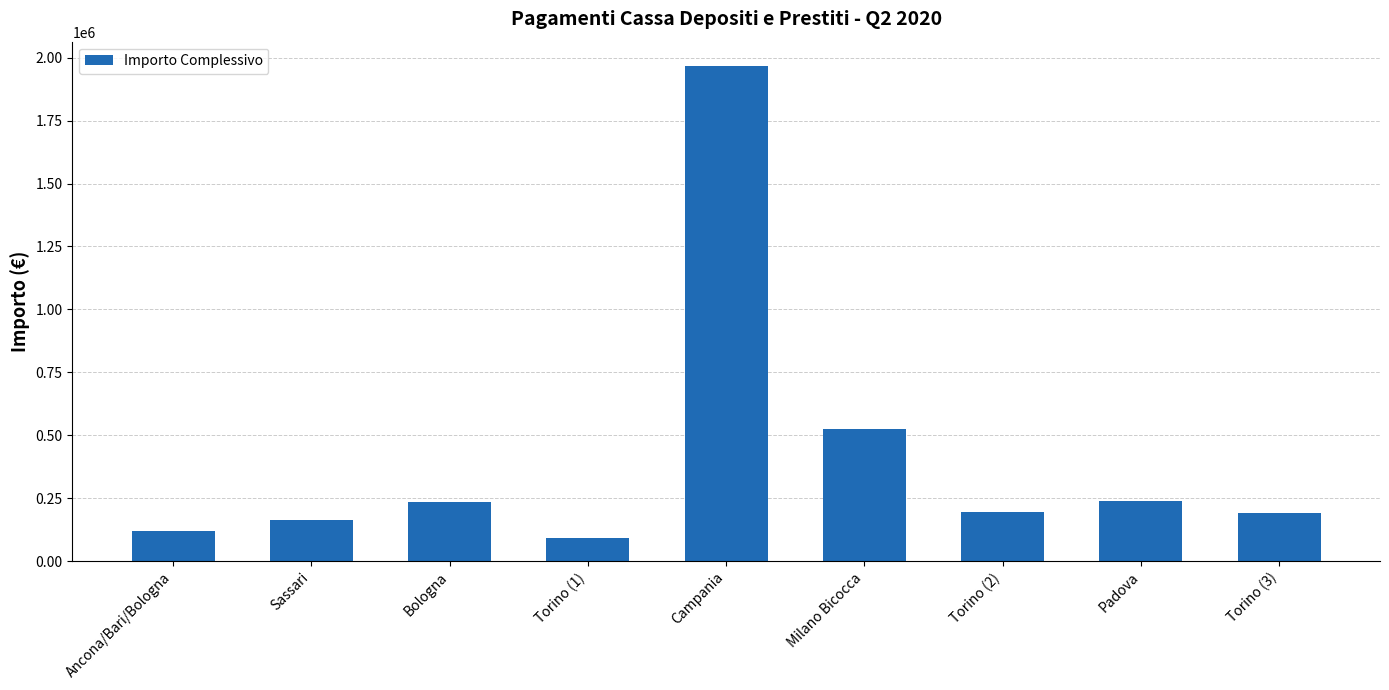

What is the difference between the second highest and second lowest values?

406666.3